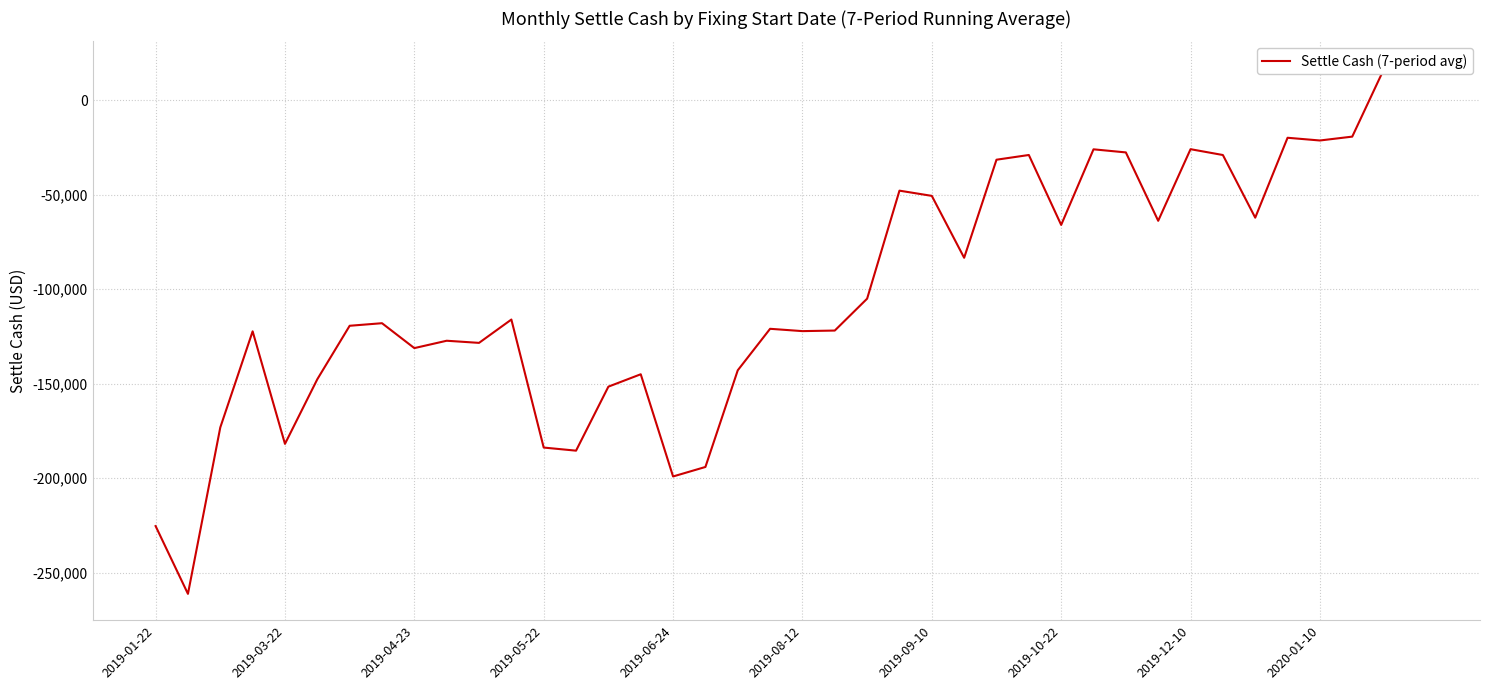

List the labels in order of value, largest first.

38, 39, 37, 35, 36, 32, 29, 30, 27, 33, 26, 23, 24, 34, 31, 28, 25, 22, 11, 2019-10-22, 2019-09-10, 19, 21, 20, 2019-05-22, 2020-01-10, 10, 2019-12-10, 18, 15, 2019-08-12, 14, 2019-04-23, 2019-06-24, 12, 13, 17, 16, 2019-01-22, 2019-03-22